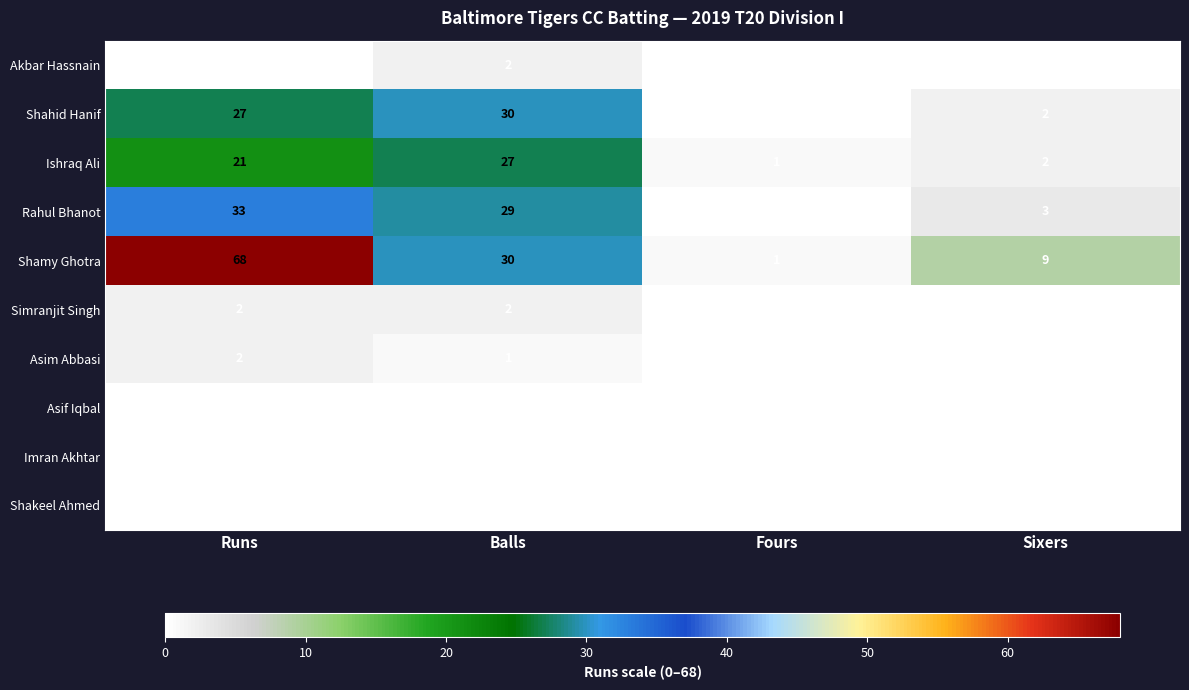

The value of Rahul Bhanot at Sixers is 3. True or false?

True